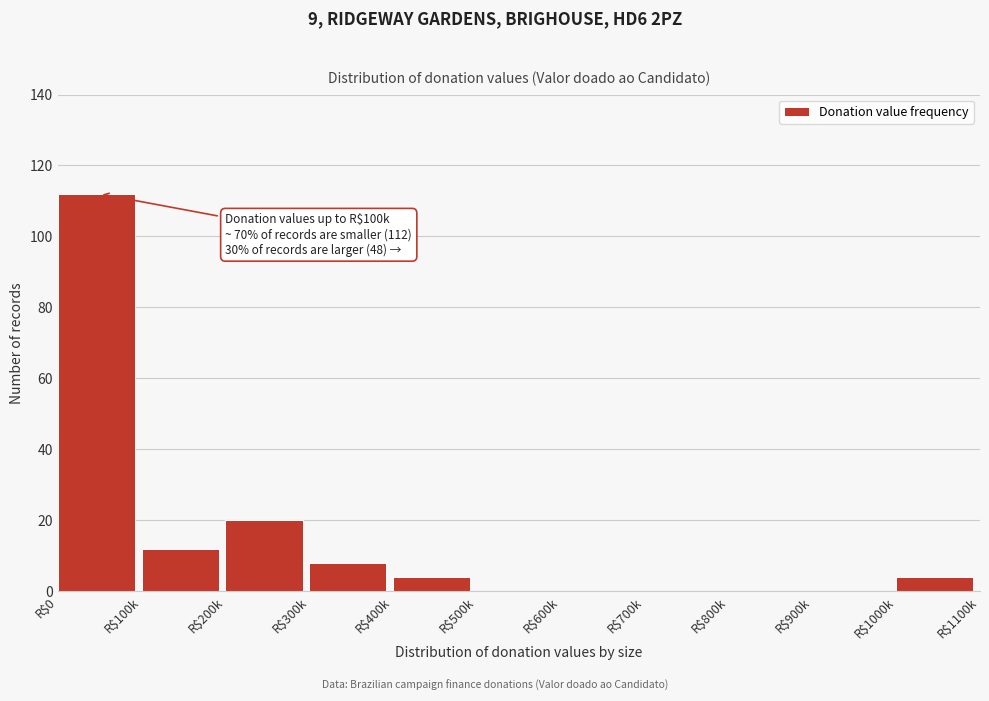

At which label is the value closest to 56?

R$200k